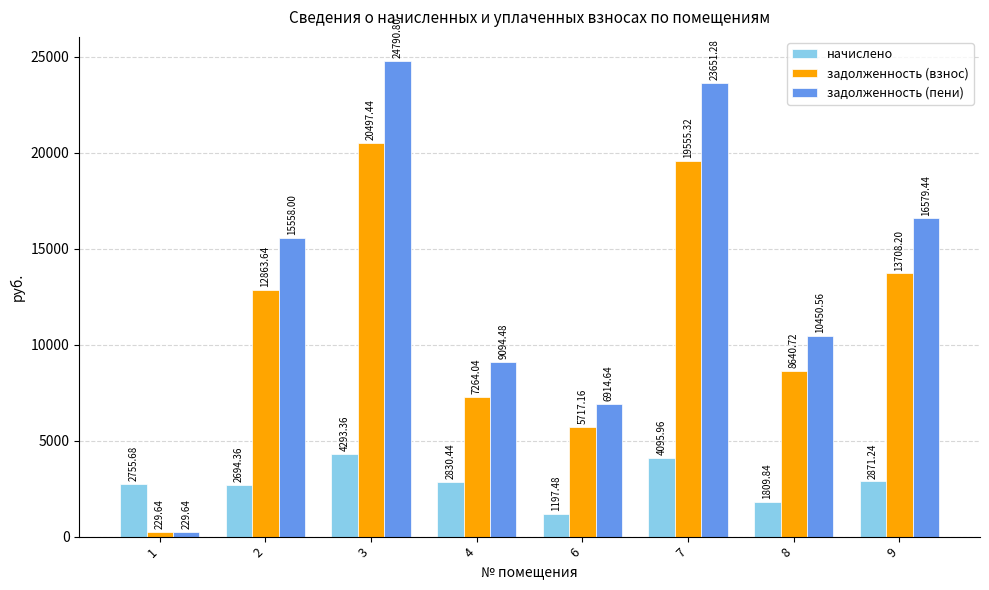

Which series changed the most between 8 and 9?

задолженность (пени)